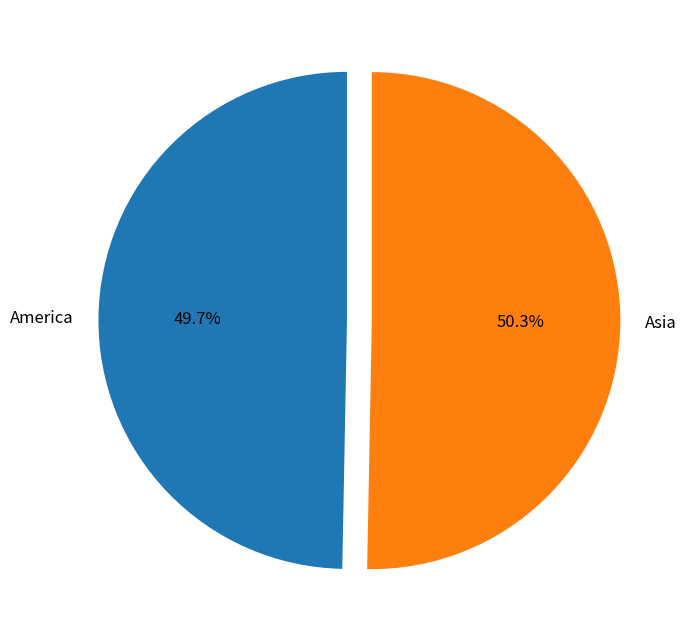

How many slices are in this pie chart?

2